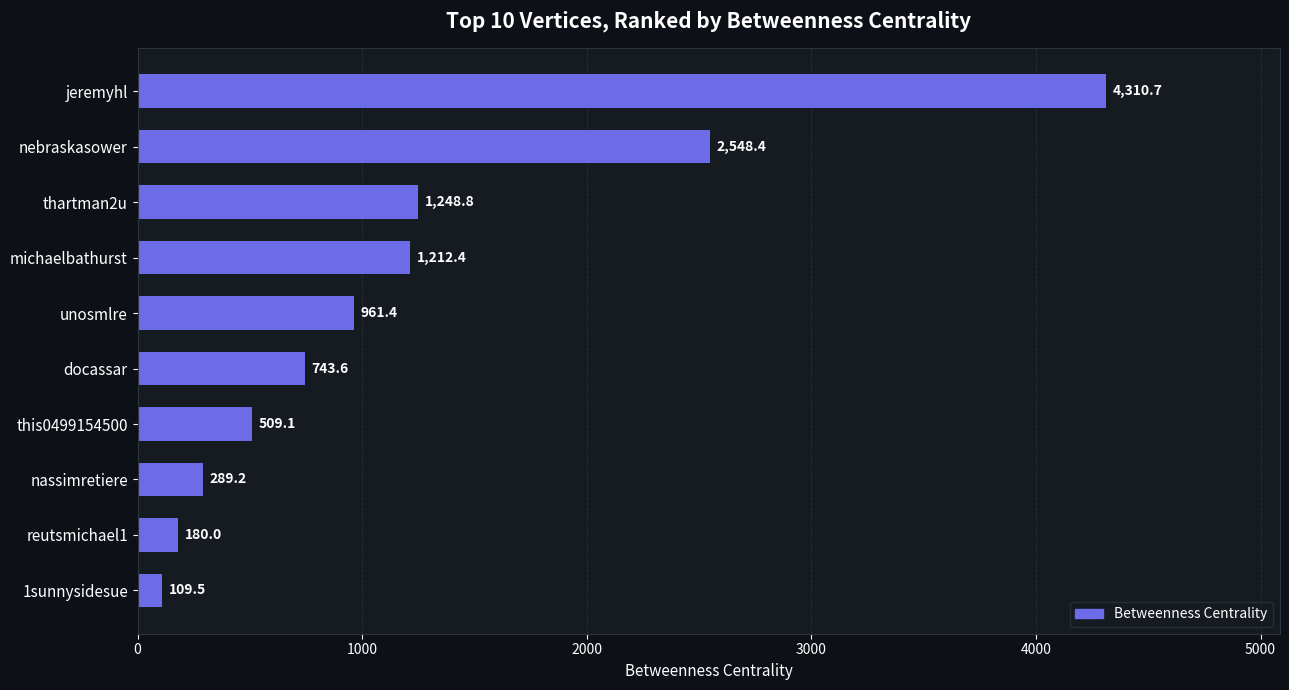

How many values are below 961?

5